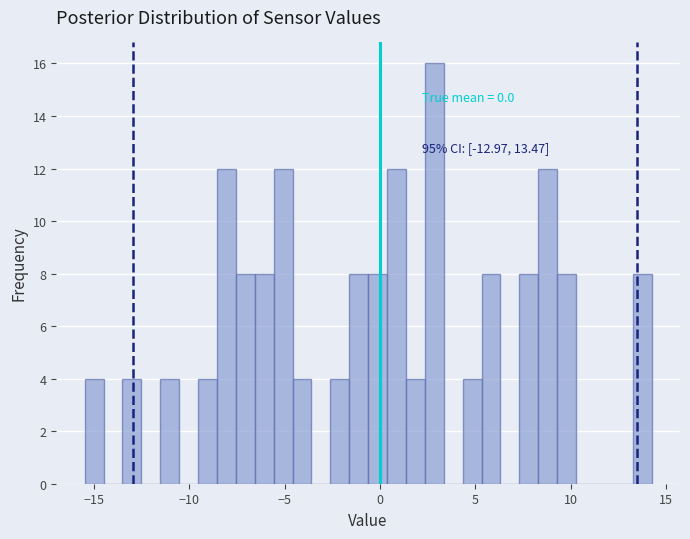

Read against the x-axis, roughly where is the centre of the tallest bar?

3.0